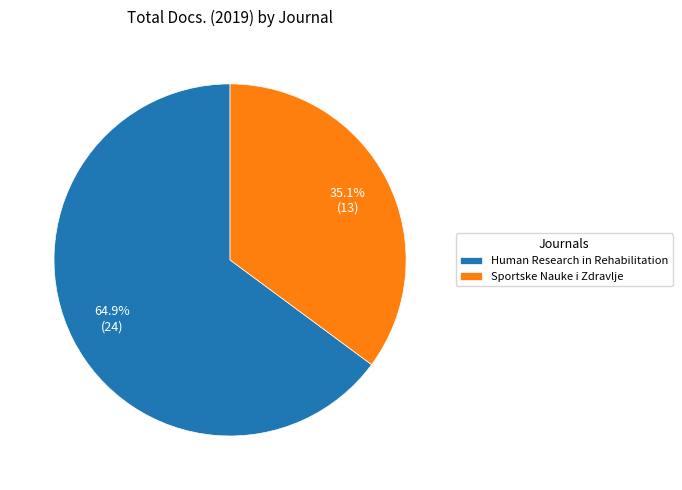

Is the sum of Human Research in Rehabilitation and Sportske Nauke i Zdravlje greater than half?

Yes